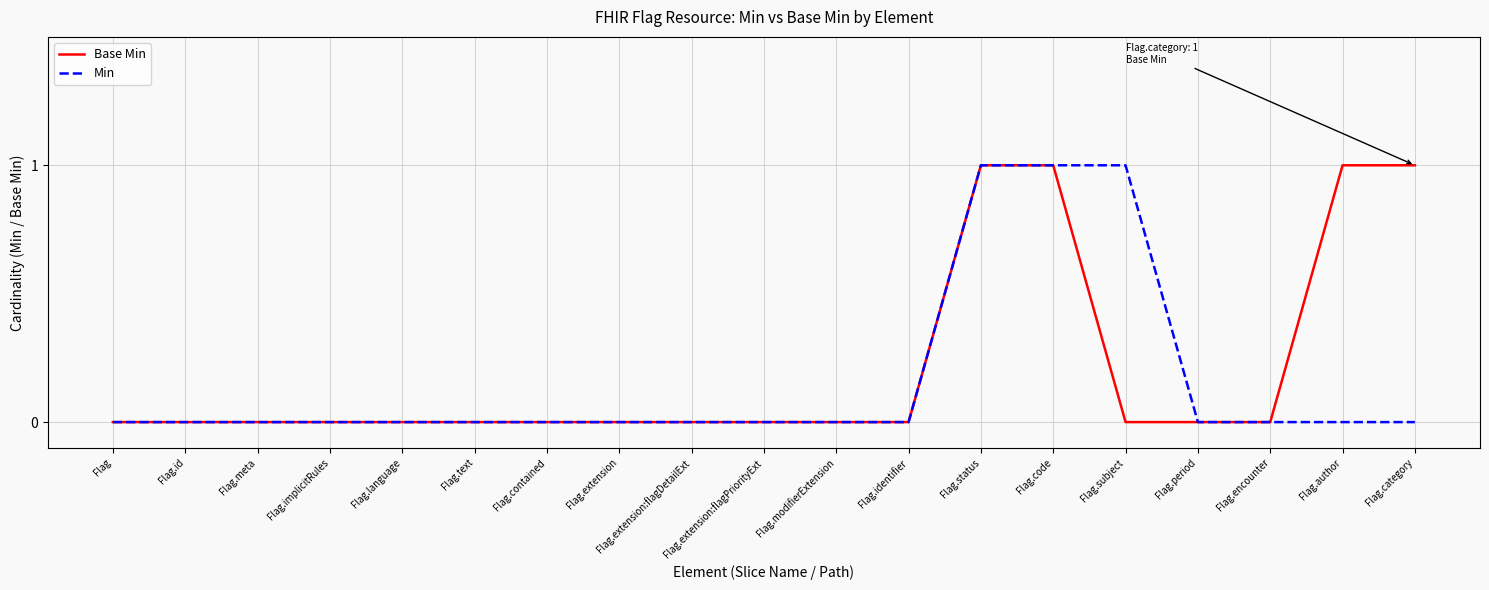

What is the difference between the maximum and minimum values in the Base Min series?

1